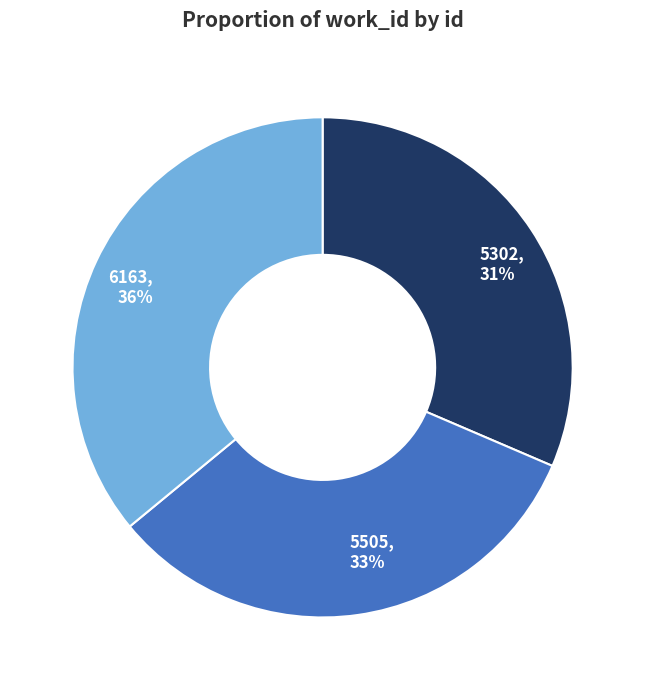

Combined, do 6163 and 5302 account for over 50%?

Yes